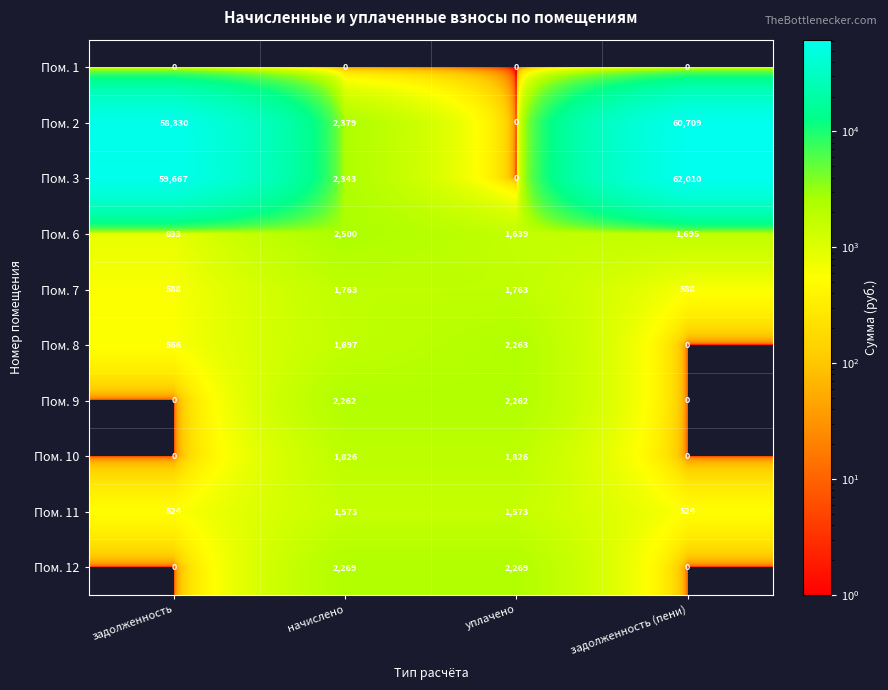

True or false: Пом. 9 has a value of 937 at задолженность.

False